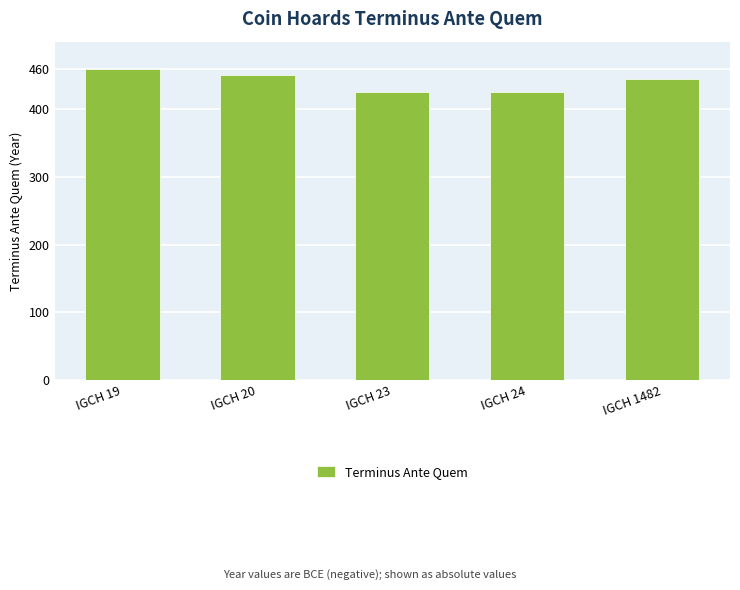

Reading left to right, transcribe all the data shown in this chart.

460	450	425	425	445